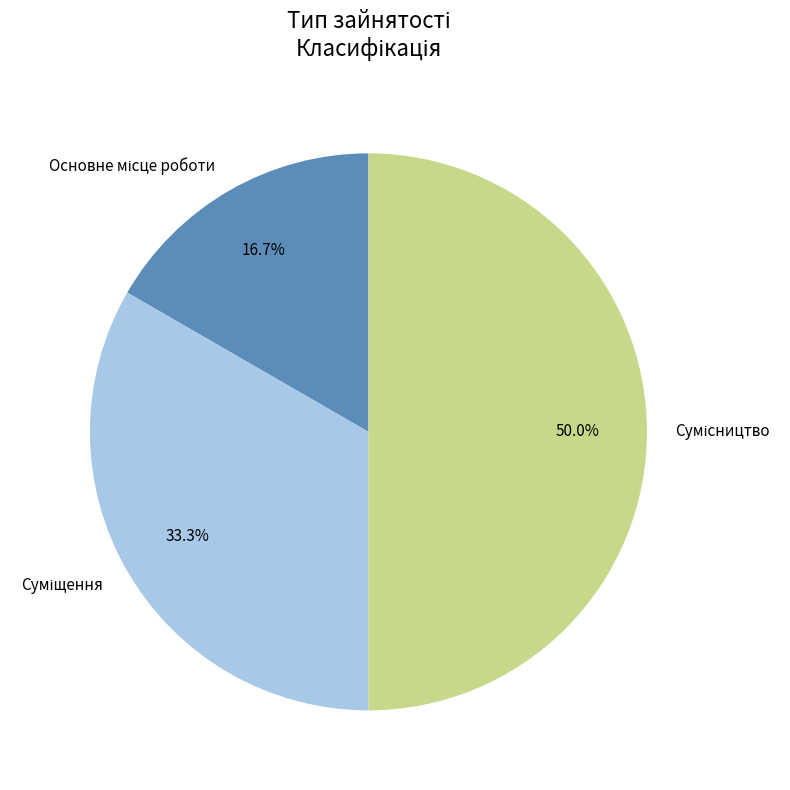

How many slices are in this pie chart?

3